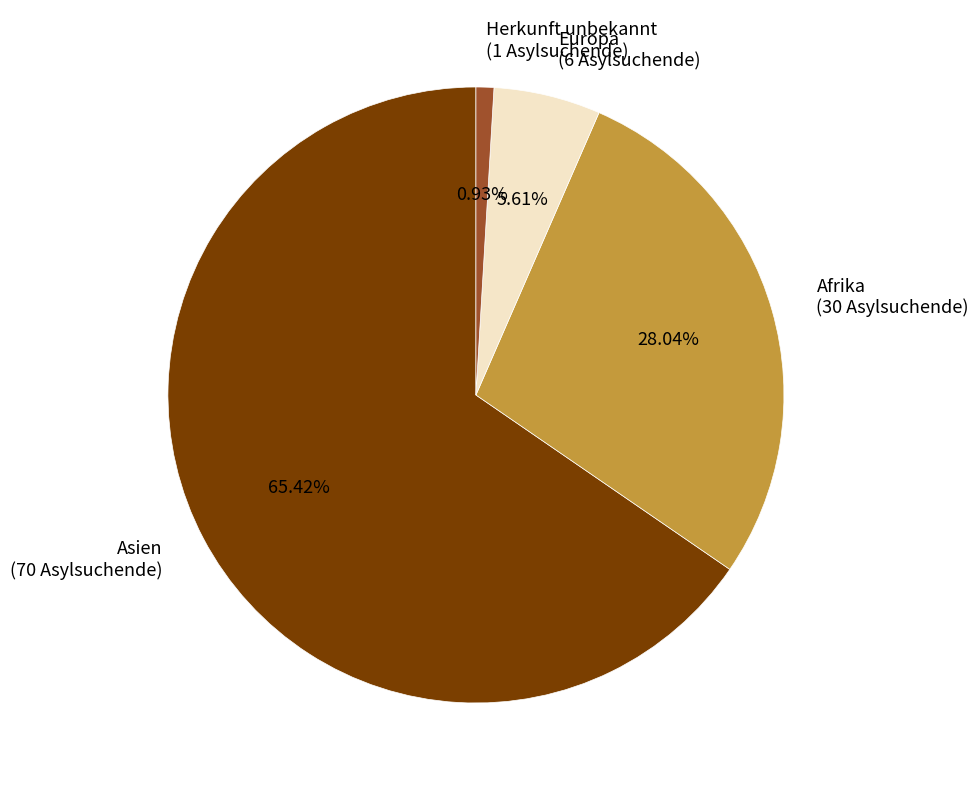

Which slice represents more than half of the pie?

Asien (70 Asylsuchende)